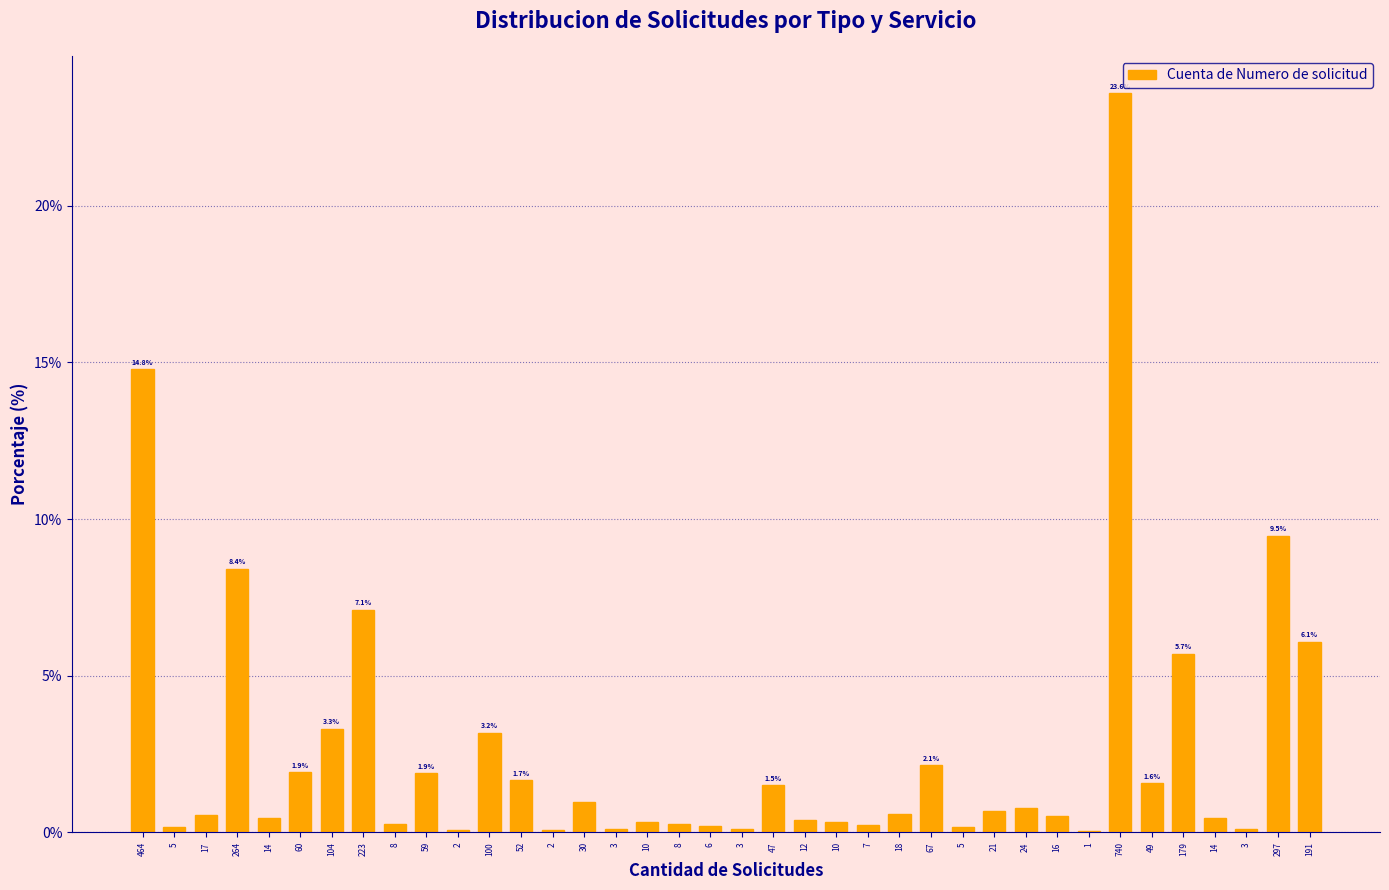

Are the bars horizontal?

No